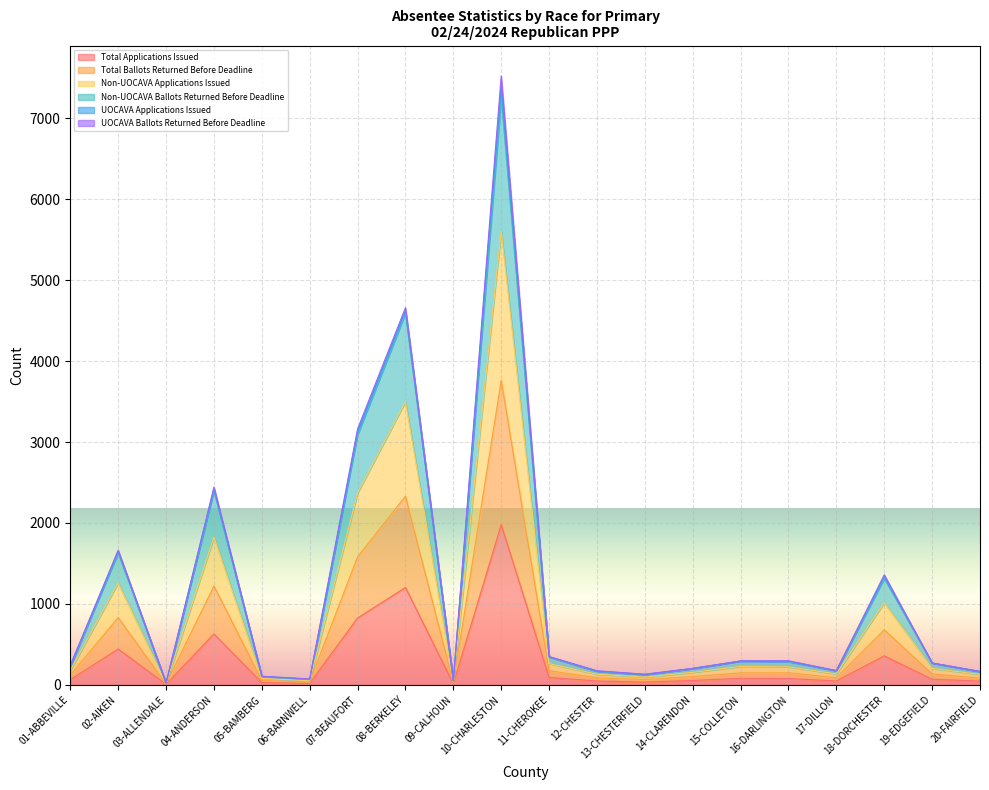

Between 13-CHESTERFIELD and 17-DILLON, which series saw the biggest shift?

Total Ballots Returned Before Deadline